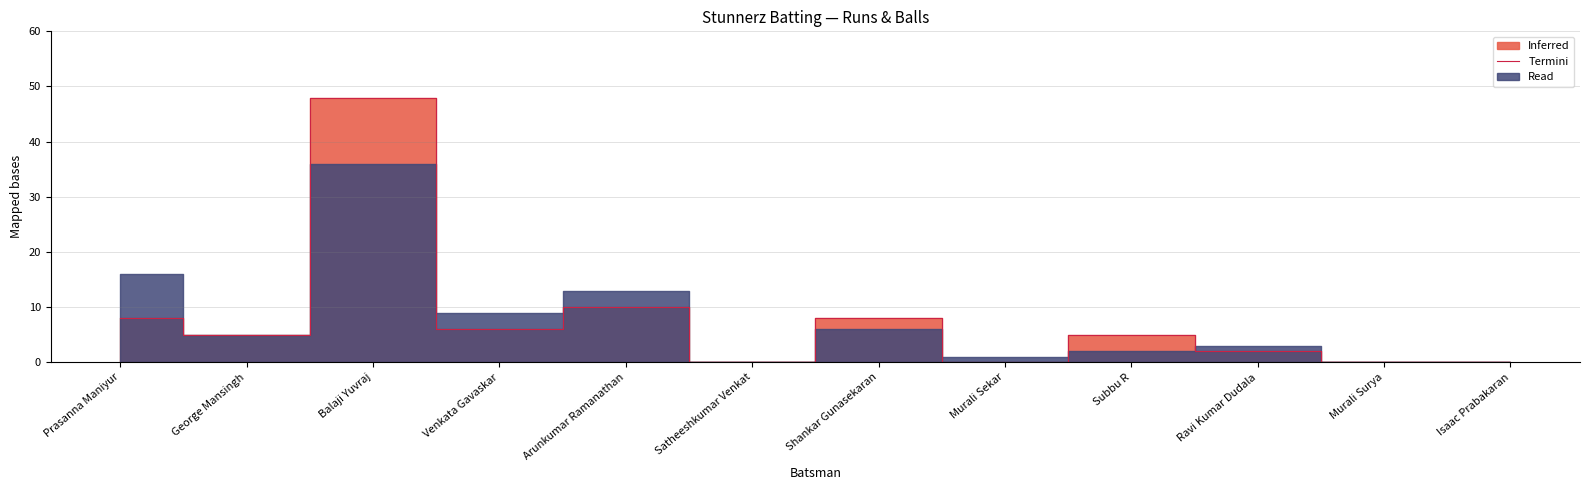

Which label corresponds to the smallest value in the chart?

Satheeshkumar Venkat